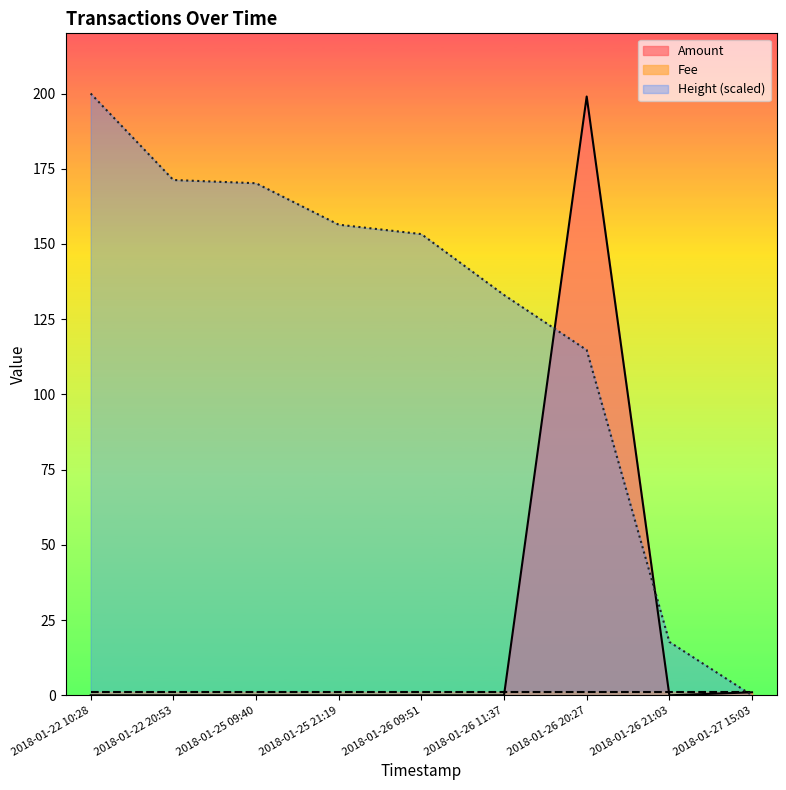

Which series has the largest total across all categories?

Height (scaled)